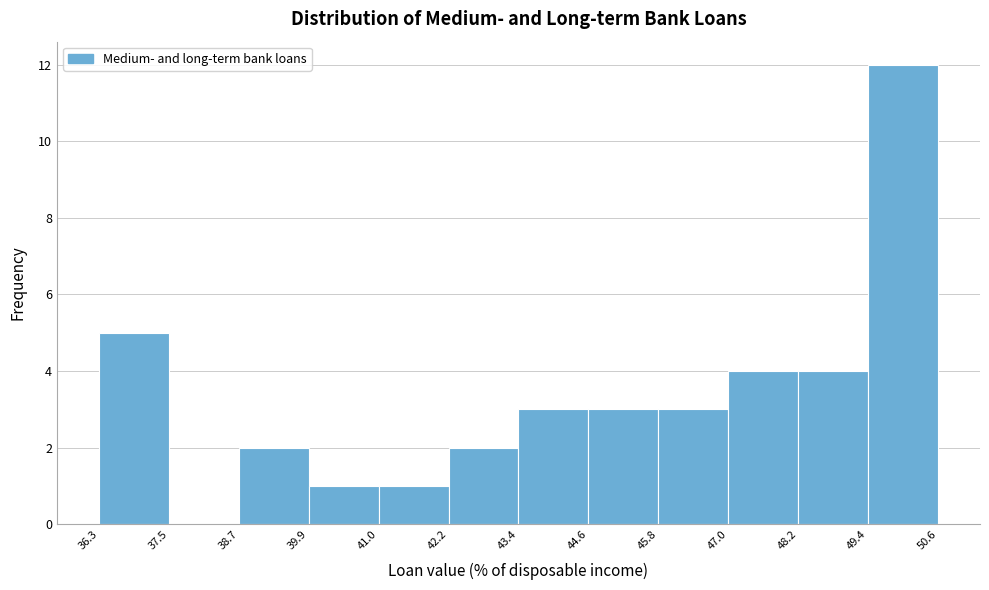

Reading left to right, list every bar in this chart as the range it spans on the x-axis followed by its height. The values are not printed on the chart, so give them approximately, as read against the axis.

36.3 to 37.5: 5
37.5 to 38.7: 0
38.7 to 39.9: 2
39.9 to 41.0: 1
41.0 to 42.2: 1
42.2 to 43.4: 2
43.4 to 44.6: 3
44.6 to 45.8: 3
45.8 to 47.0: 3
47.0 to 48.2: 4
48.2 to 49.4: 4
49.4 to 50.6: 12